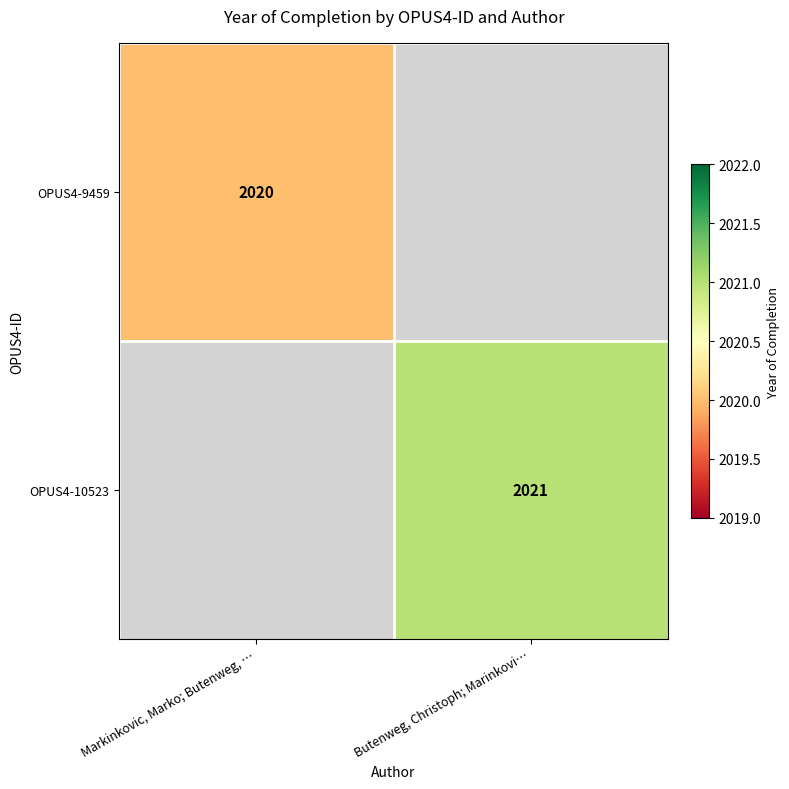

The value of OPUS4-9459 at Markinkovic, Marko; Butenweg, … is 3304. True or false?

False